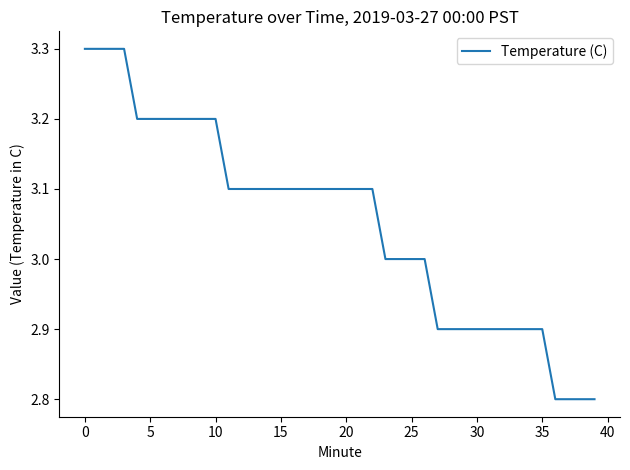

What is the smallest value displayed?

2.8